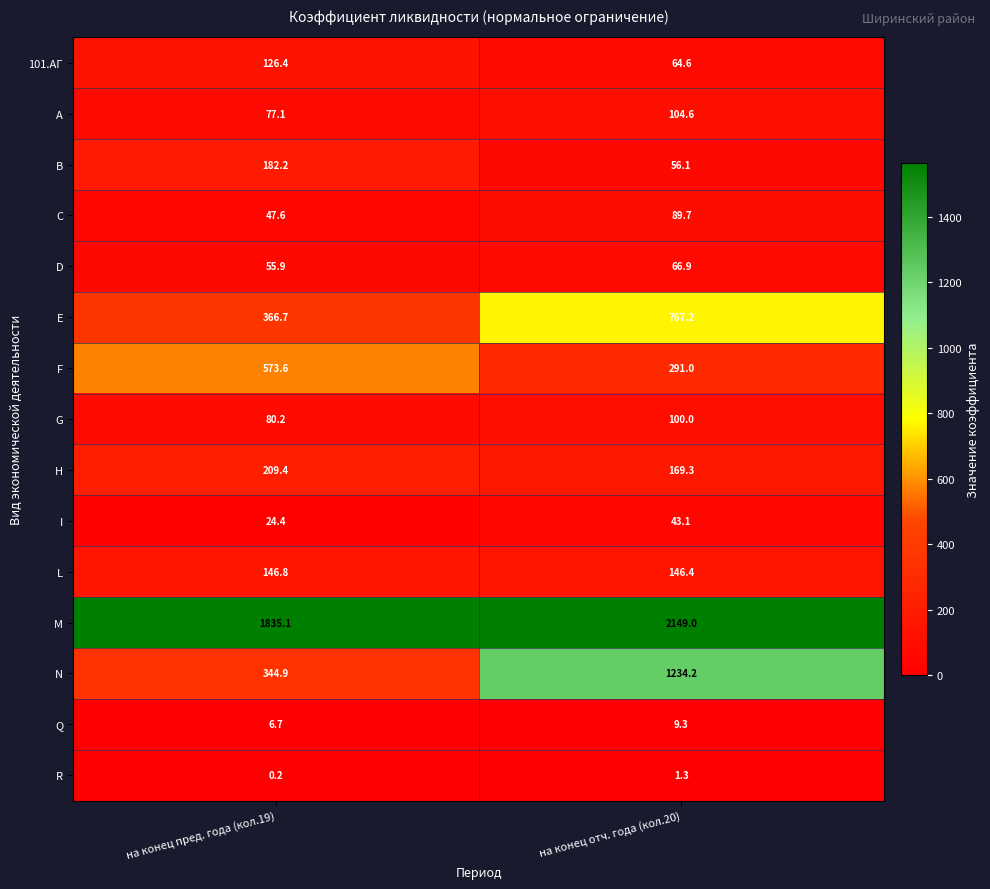

How many data points does each series have?

2